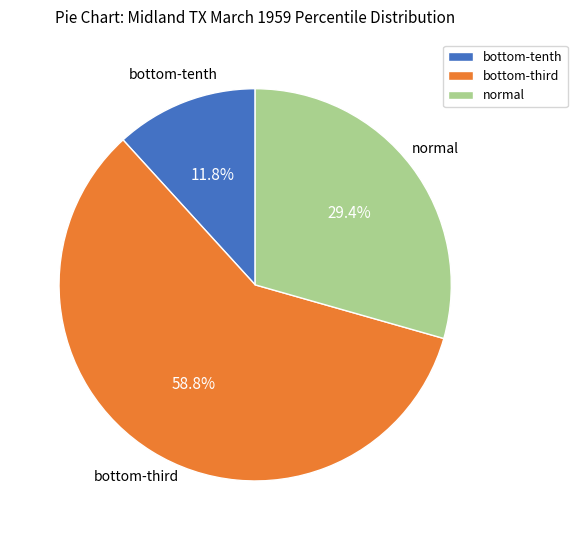

To the nearest percent, what is the average slice percentage?

33%